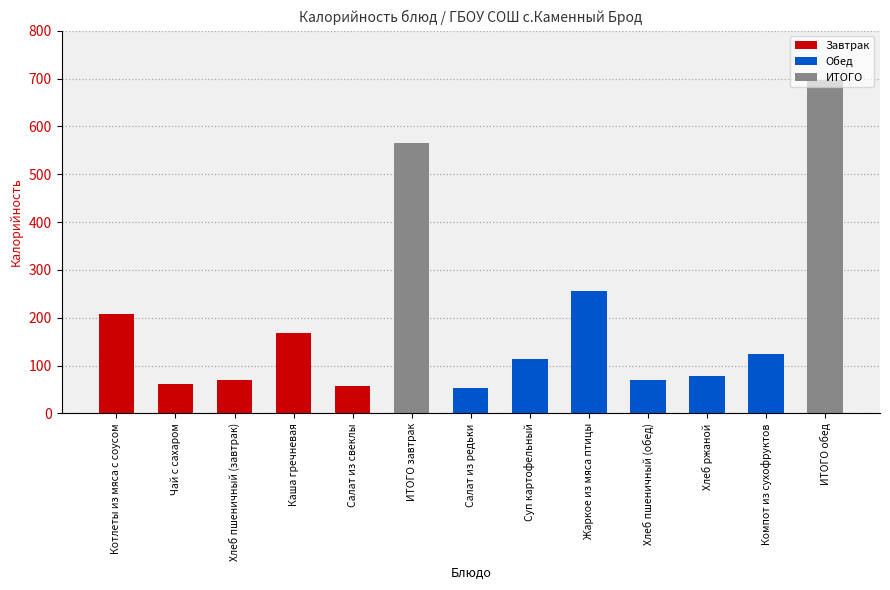

What is the maximum value shown in the chart?

696